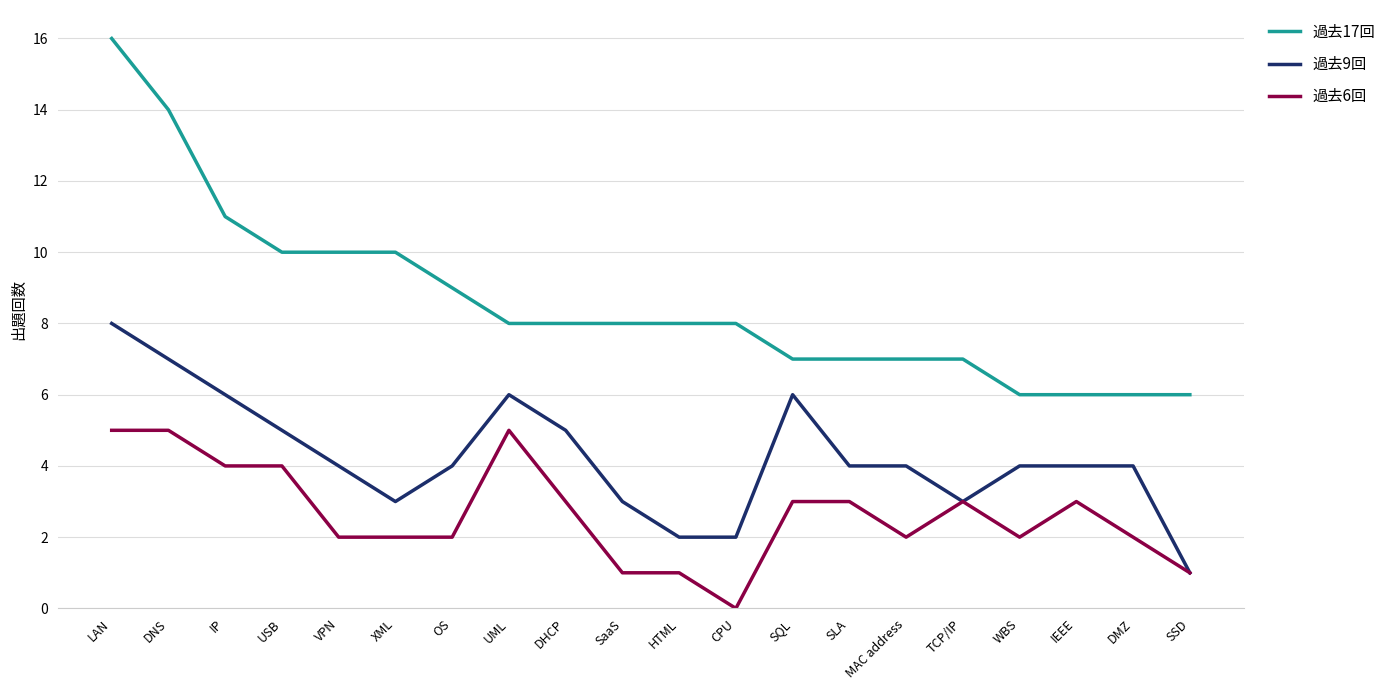

What is the total value across all series at MAC address?

13